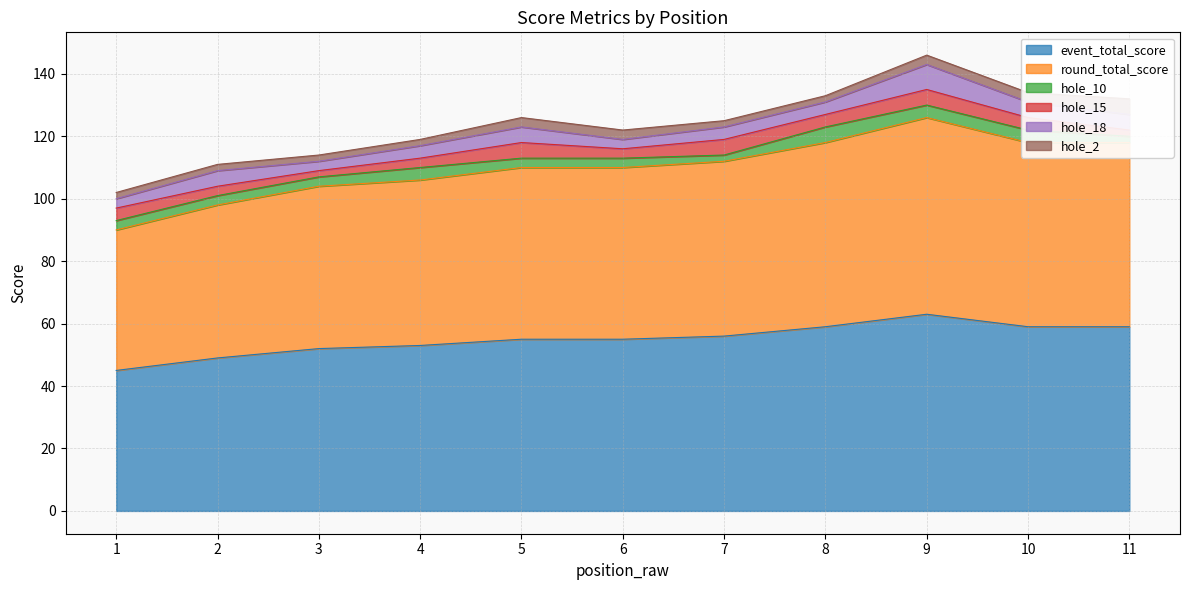

Reading left to right, transcribe all the data shown in this chart.

event_total_score: 1=45	2=49	3=52	4=53	5=55	6=55	7=56	8=59	9=63	10=59	11=59
round_total_score: 1=45	2=49	3=52	4=53	5=55	6=55	7=56	8=59	9=63	10=59	11=59
hole_10: 1=3	2=3	3=3	4=4	5=3	6=3	7=2	8=5	9=4	10=4	11=2
hole_15: 1=4	2=3	3=2	4=3	5=5	6=3	7=5	8=4	9=5	10=4	11=2
hole_18: 1=3	2=5	3=3	4=4	5=5	6=3	7=4	8=4	9=8	10=5	11=5
hole_2: 1=2	2=2	3=2	4=2	5=3	6=3	7=2	8=2	9=3	10=3	11=5